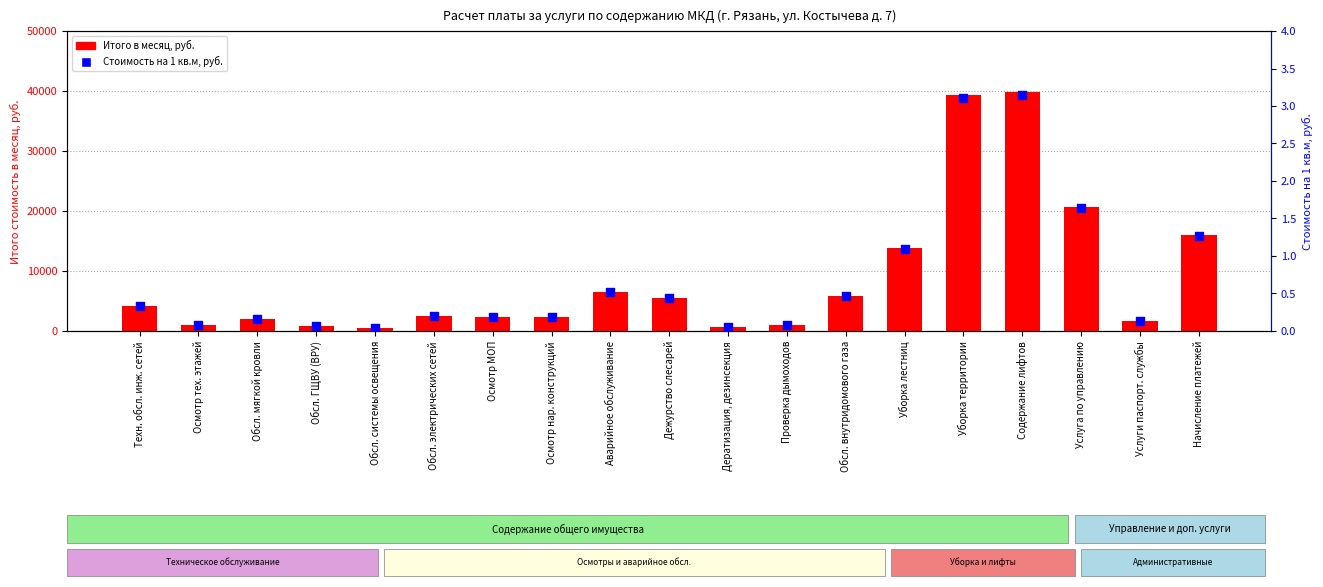

What is the total value across all series at Обсл. внутридомового газа?

5807.4